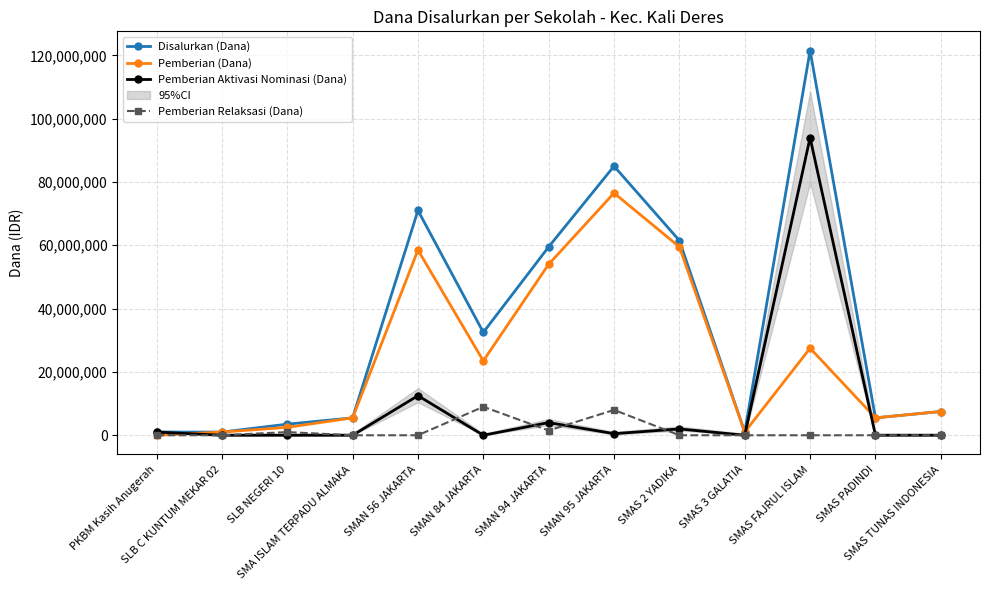

What is the difference between the highest and lowest values at SMAN 84 JAKARTA?

32500000